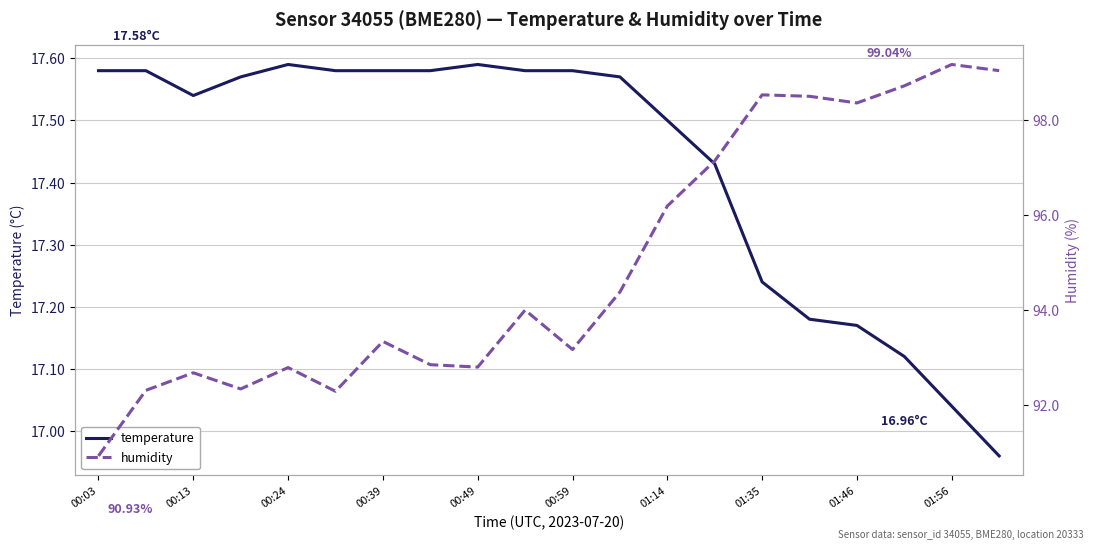

How many data points in temperature are above 17?

19